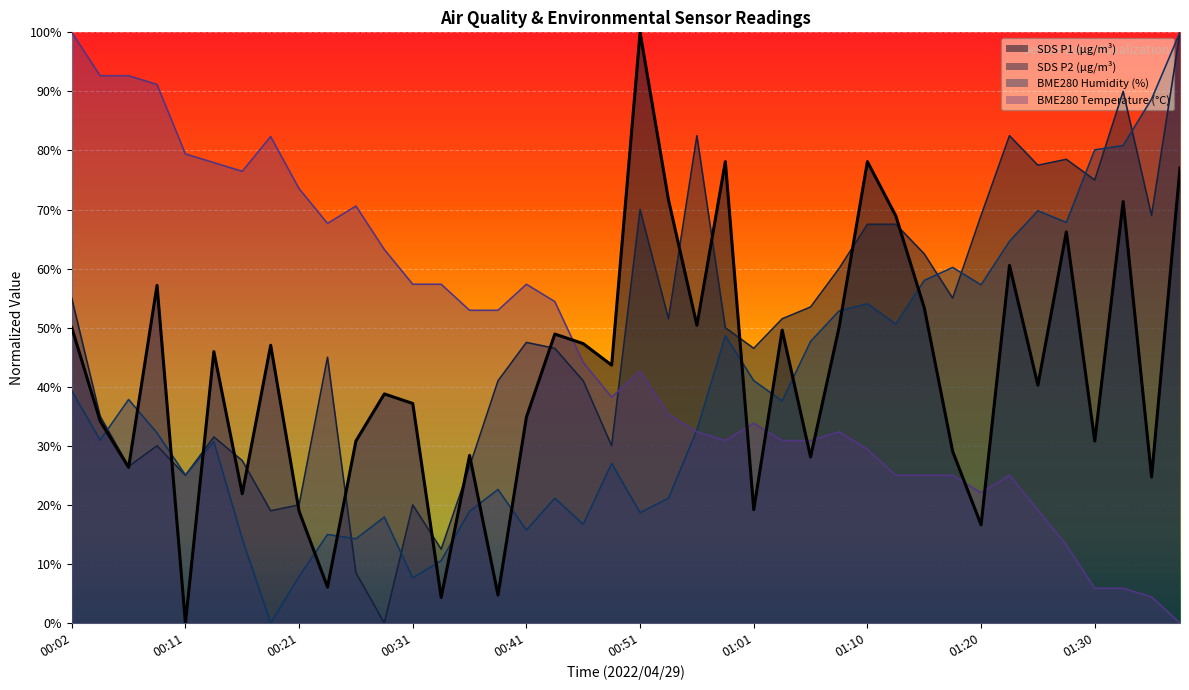

The SDS_P2 series shows 11.4 at 00:26. True or false?

False